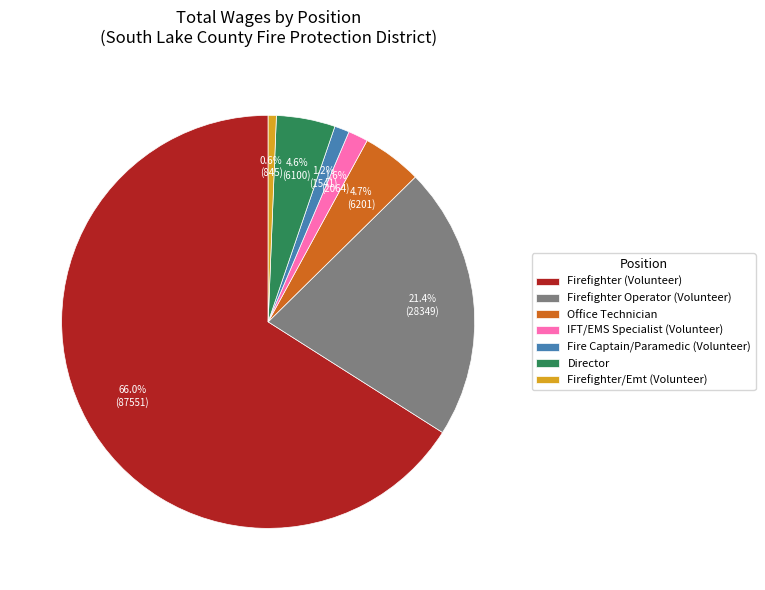

How many segments does this pie chart have?

7